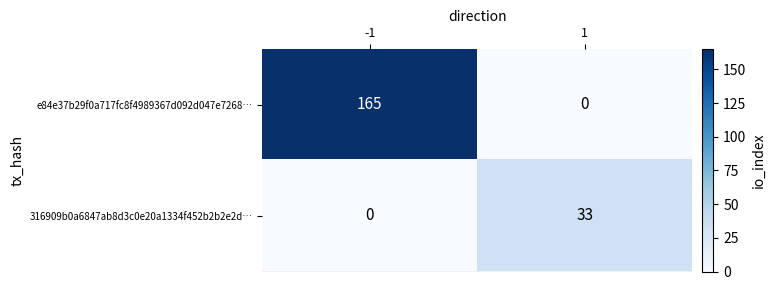

Rank the series by their average value, from highest to lowest.

e84e37b29f0a717fc8f4989367d092d047e7268…, 316909b0a6847ab8d3c0e20a1334f452b2b2e2d…